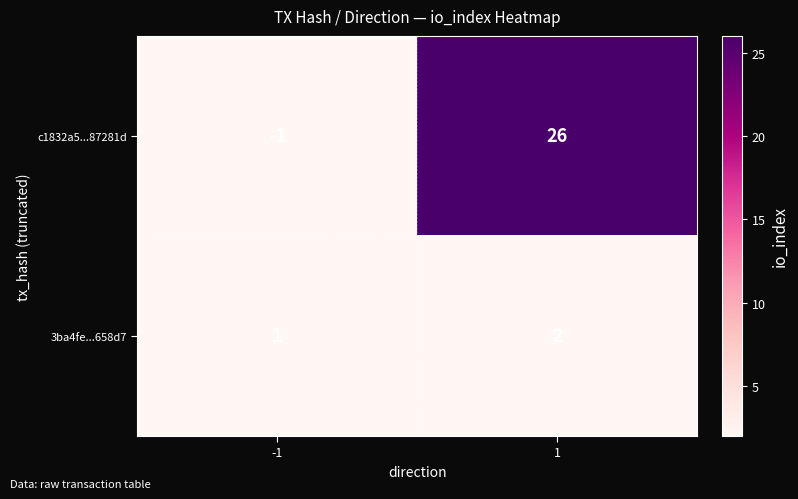

What is the sum of the 3ba4fe...658d7 values at 1 and -1?

3